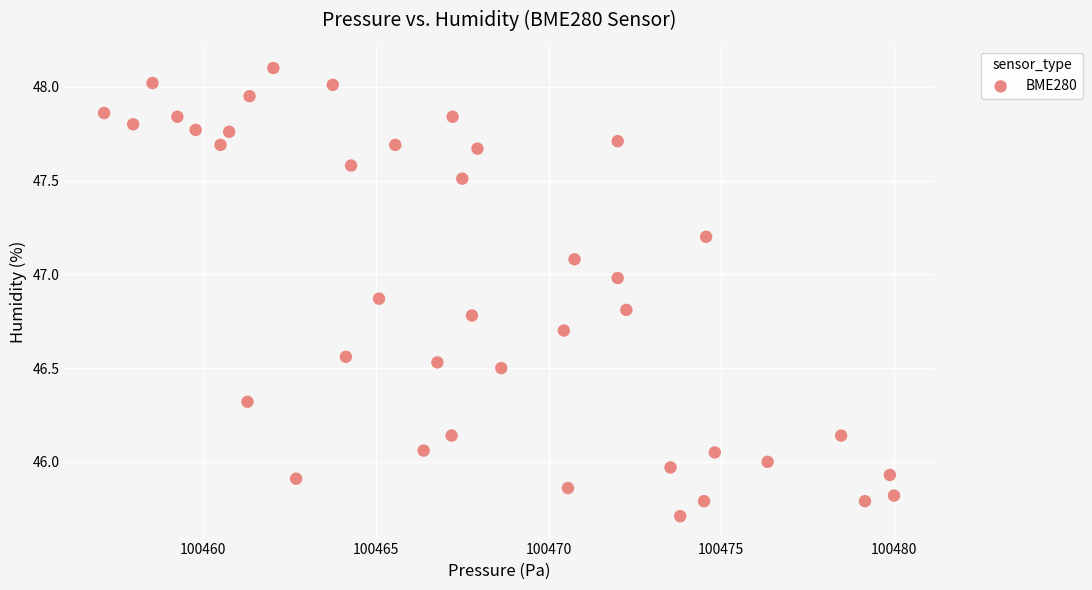

What is the range of X values (max minus min)?

22.9